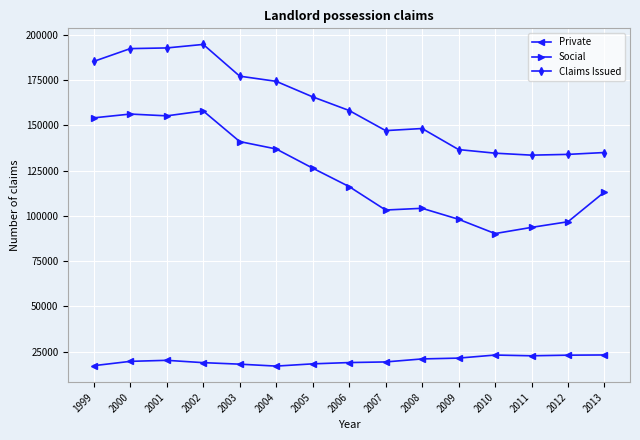

How many categories are shown in the chart?

15